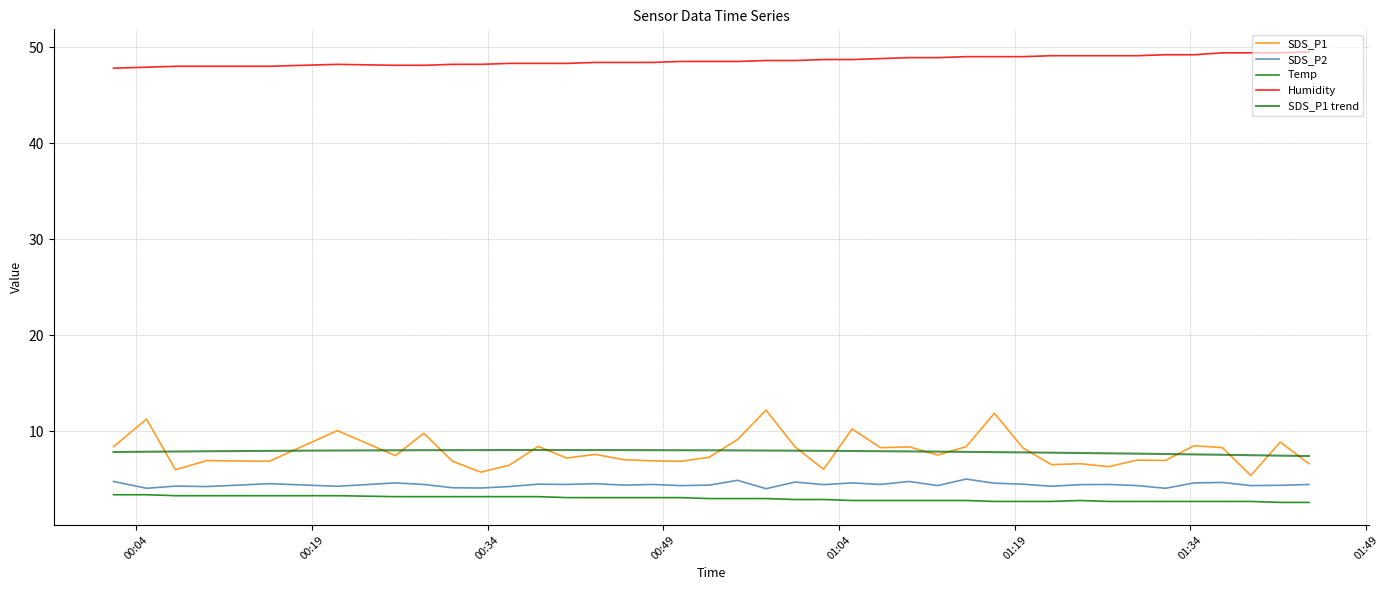

What is the label of the 29th point from the left?

2022/03/12 01:19:42